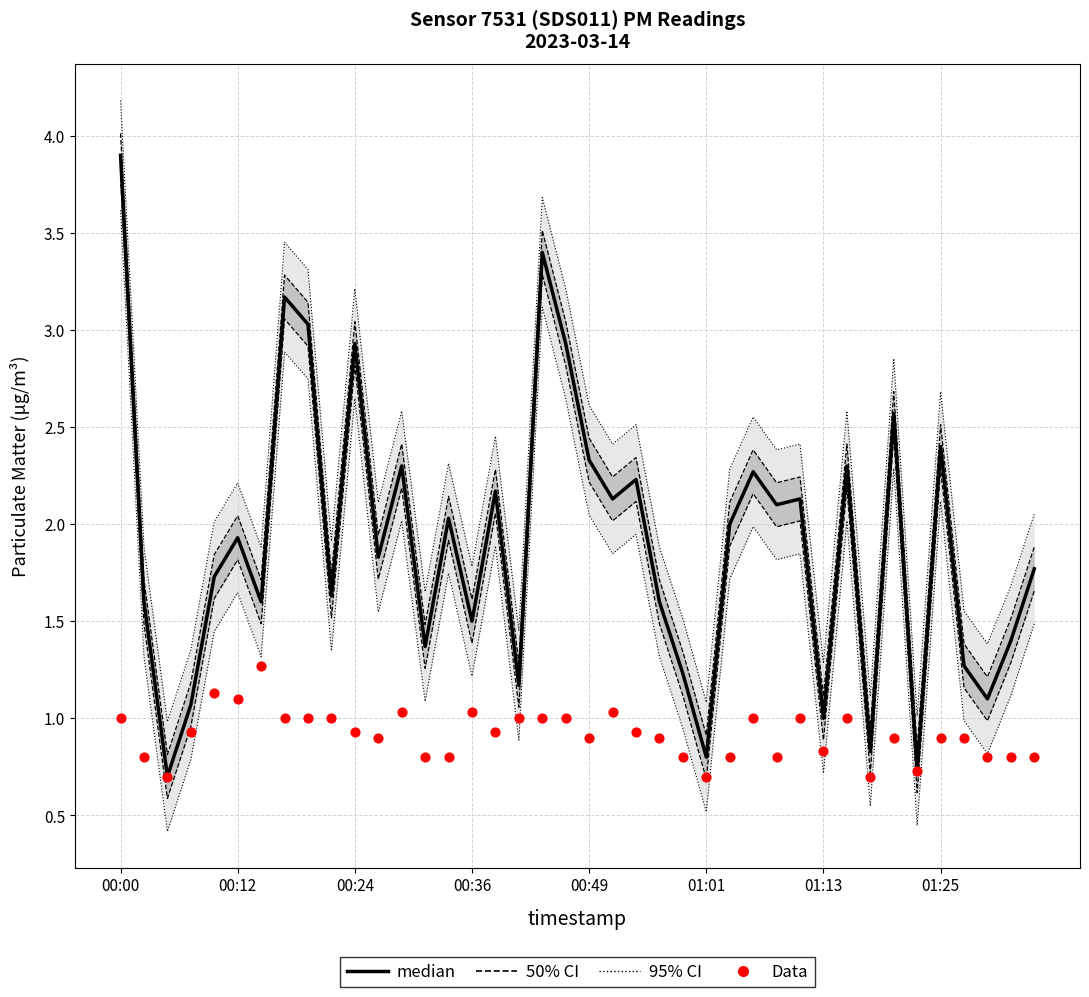

Is the value of median at 37 greater than the value of Data at 8?

Yes